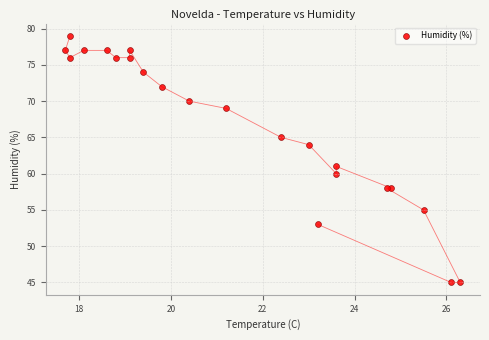

What Y value in the scatter plot is closest to 62?

61